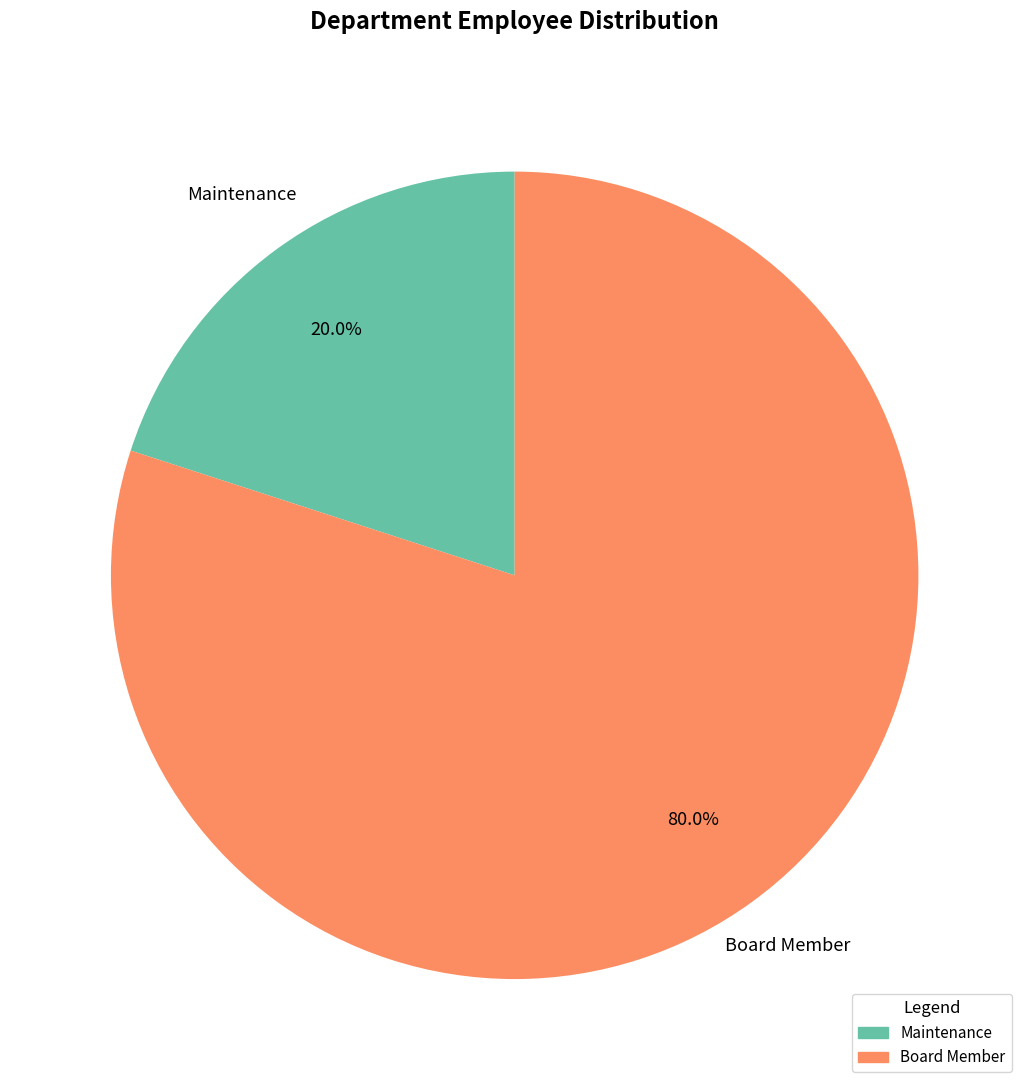

Is it true that Maintenance is 34% of the pie?

False